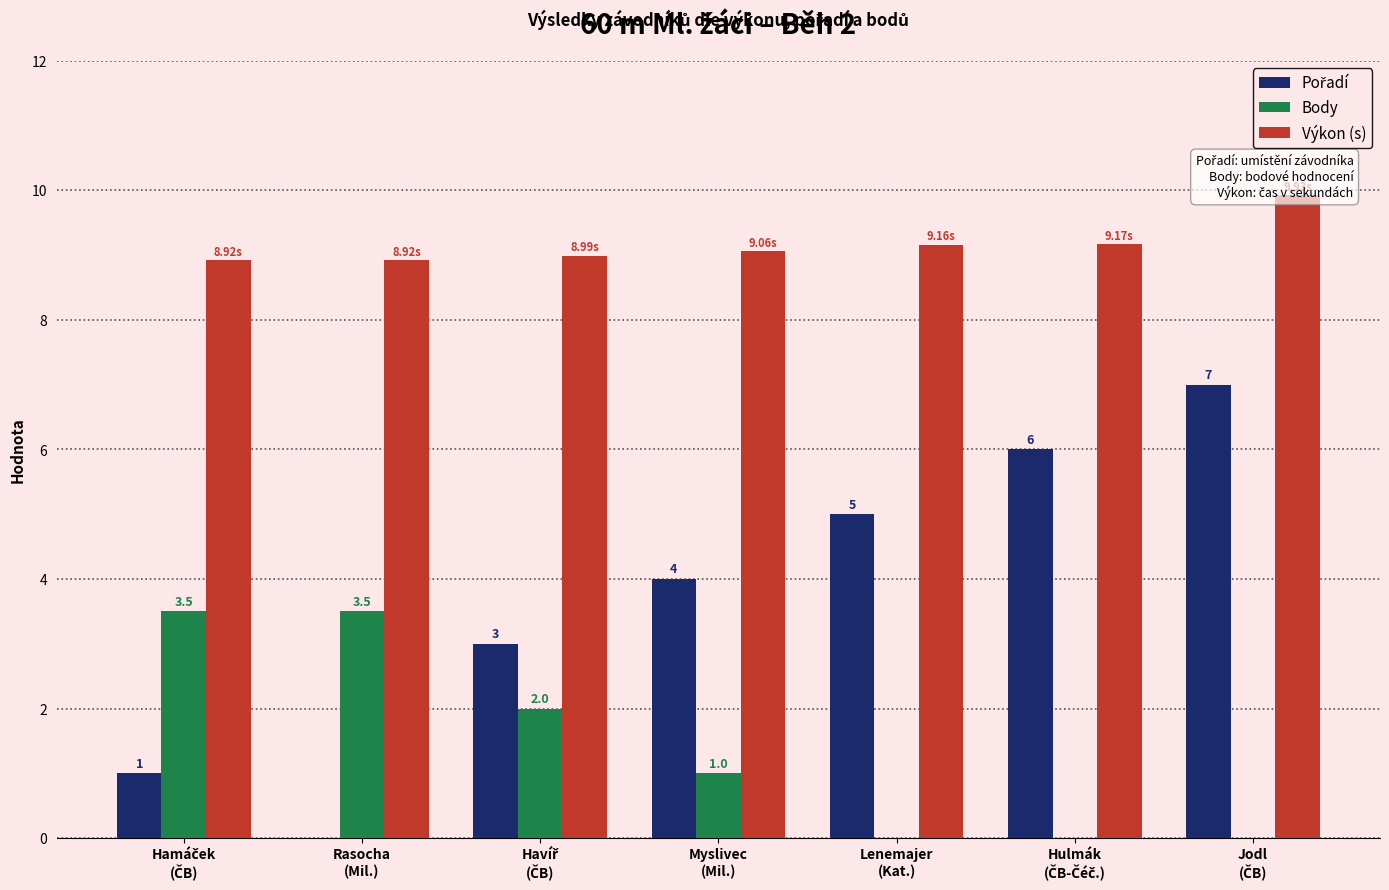

Reading left to right, what are all the values shown in this chart?

Pořadí: 1.0	0.0	3.0	4.0	5.0	6.0	7.0
Body: 3.5	3.5	2.0	1.0	0.0	0.0	0.0
Výkon (s): 8.9	8.9	9.0	9.1	9.2	9.2	9.9